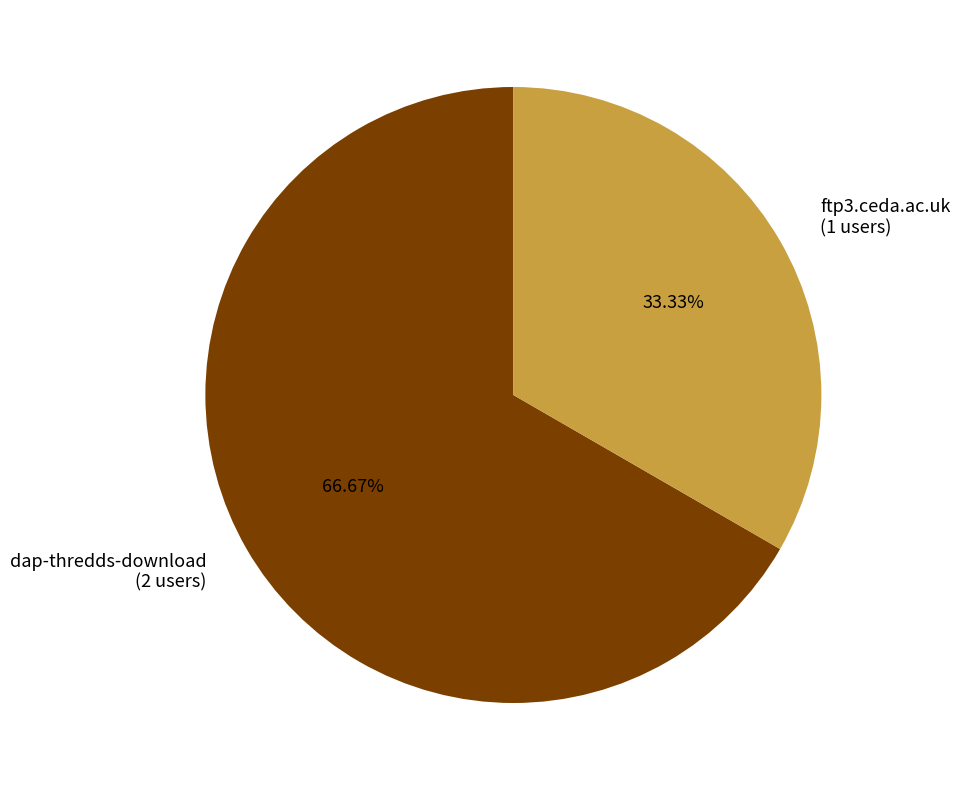

To the nearest percent, what is the difference between the ftp3.ceda.ac.uk and dap-thredds-download slice percentages?

33%